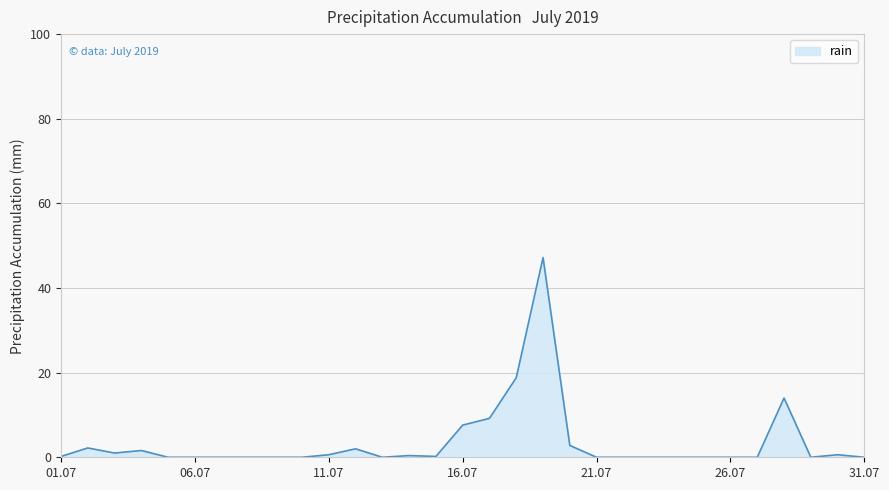

What is the difference between the maximum and minimum values?

47.2